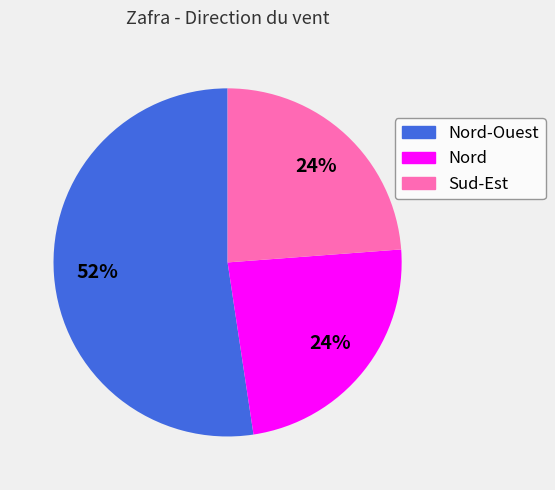

How many slices are in this pie chart?

3